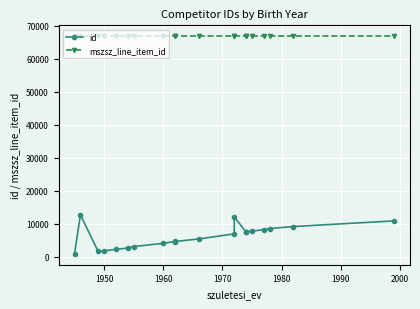

Reading right to left, transcribe all the data shown in this chart.

id: 10829	9122	8510	8157	7739	7512	7478	12015	6898	5352	4584	4631	4022	3056	2617	2189	1768	1582	12664	844
mszsz_line_item_id: 66803	66803	66803	66803	66803	66803	66803	66803	66803	66803	66803	66803	66803	66803	66803	66803	66803	66803	66803	66803